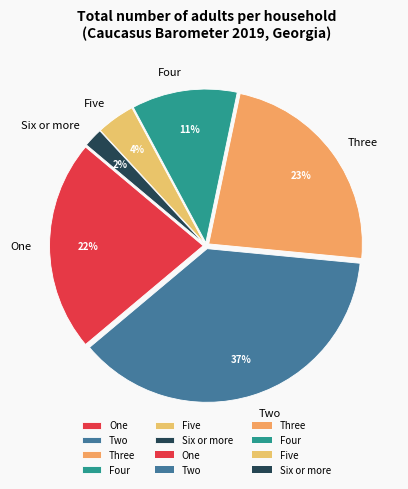

To the nearest percent, what is the combined percentage of One and Three?

45%